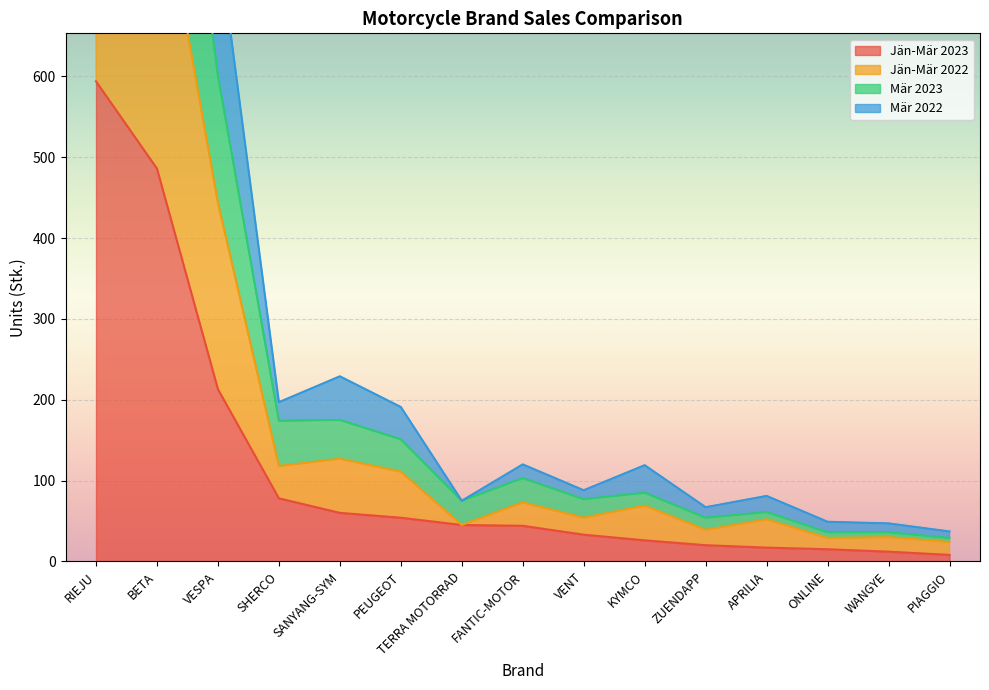

At which label does Jän-Mär 2023 reach its peak?

RIEJU